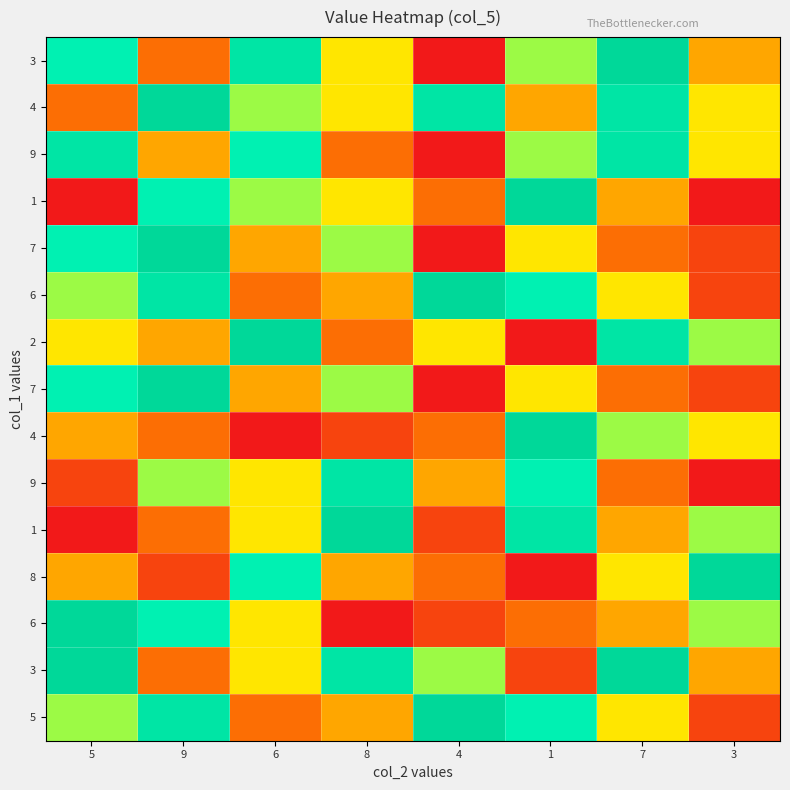

At how many categories does at least one series exceed 2?

8